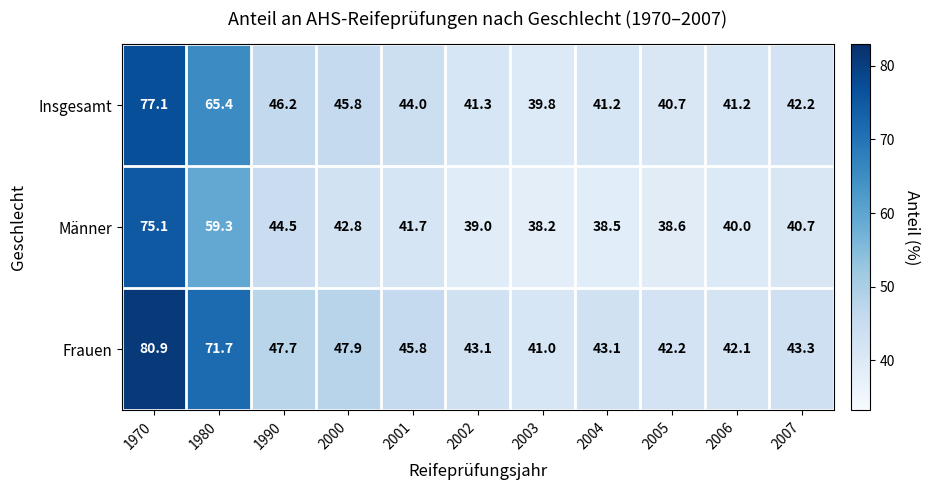

At which category is the sum across all series the highest?

1970